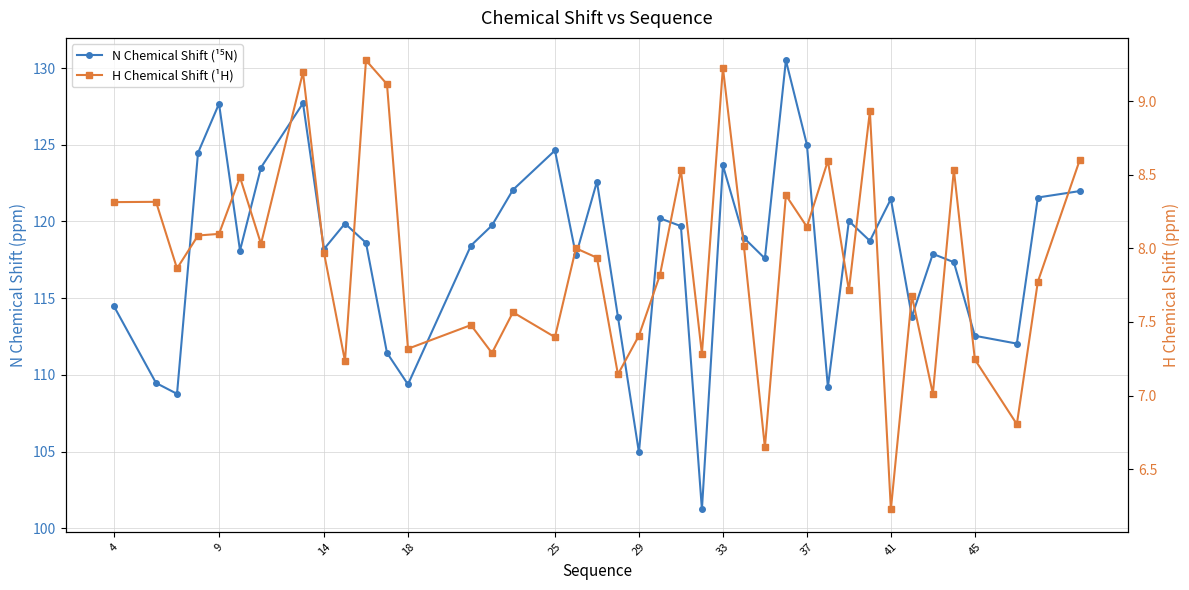

Reading left to right, what are all the values shown in this chart?

N Chemical Shift (¹⁵N): 114.5	109.5	108.8	124.5	127.7	118.1	123.5	127.7	118.2	119.9	118.6	111.4	109.4	118.4	119.7	122.1	124.6	117.8	122.6	113.8	104.9	120.2	119.7	101.2	123.7	118.9	117.6	130.5	125.0	109.2	120.0	118.7	121.5	113.8	117.9	117.3	112.6	112.0	121.6	122.0
H Chemical Shift (¹H): 8.3	8.3	7.9	8.1	8.1	8.5	8.0	9.2	8.0	7.2	9.3	9.1	7.3	7.5	7.3	7.6	7.4	8.0	7.9	7.1	7.4	7.8	8.5	7.3	9.2	8.0	6.6	8.4	8.1	8.6	7.7	8.9	6.2	7.7	7.0	8.5	7.2	6.8	7.8	8.6